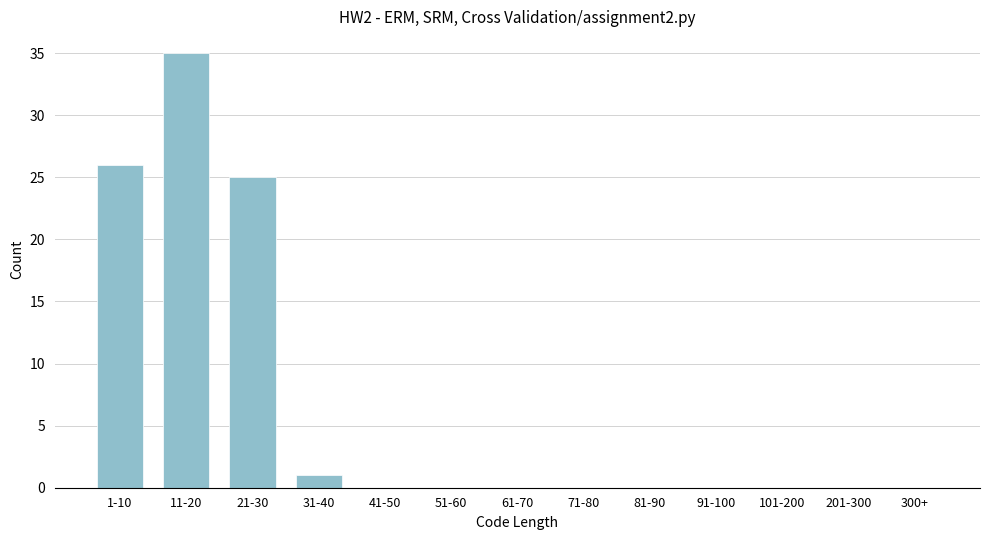

Reading left to right, list all the values displayed in this chart.

1-10=26	11-20=35	21-30=25	31-40=1	41-50=0	51-60=0	61-70=0	71-80=0	81-90=0	91-100=0	101-200=0	201-300=0	300+=0